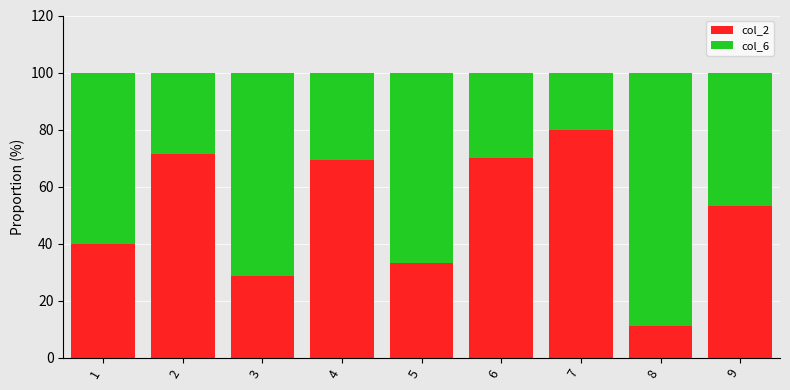

How many bars are there in total?

9